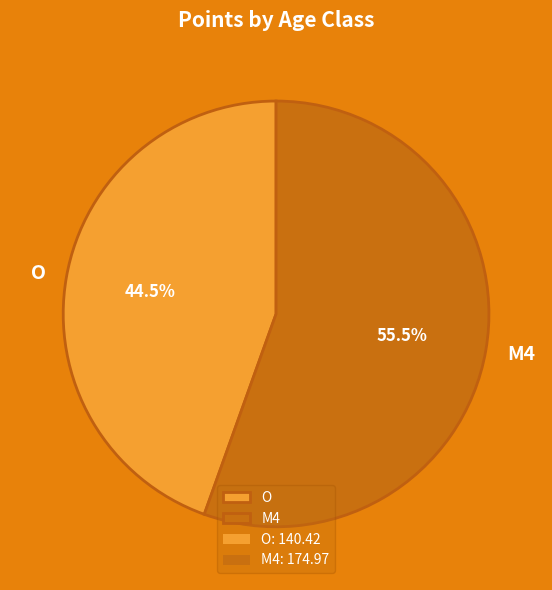

What is the smallest slice in the pie chart?

O